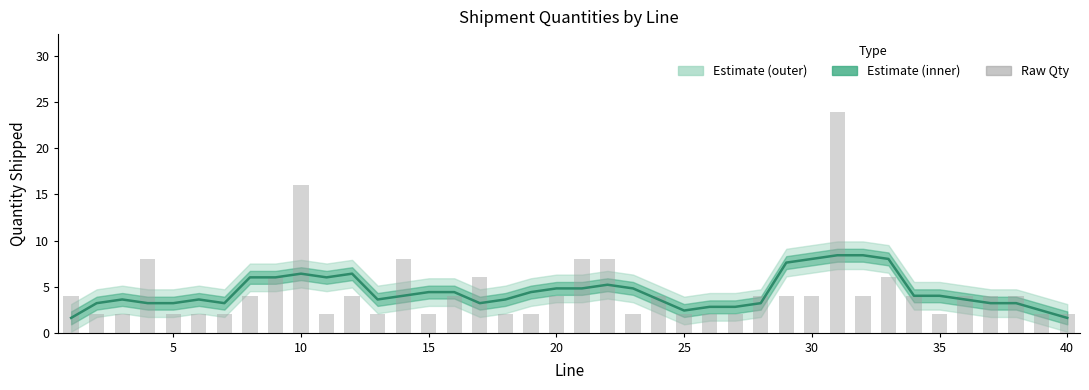

Which series has the largest total across all categories?

Qty Shp'd (raw)